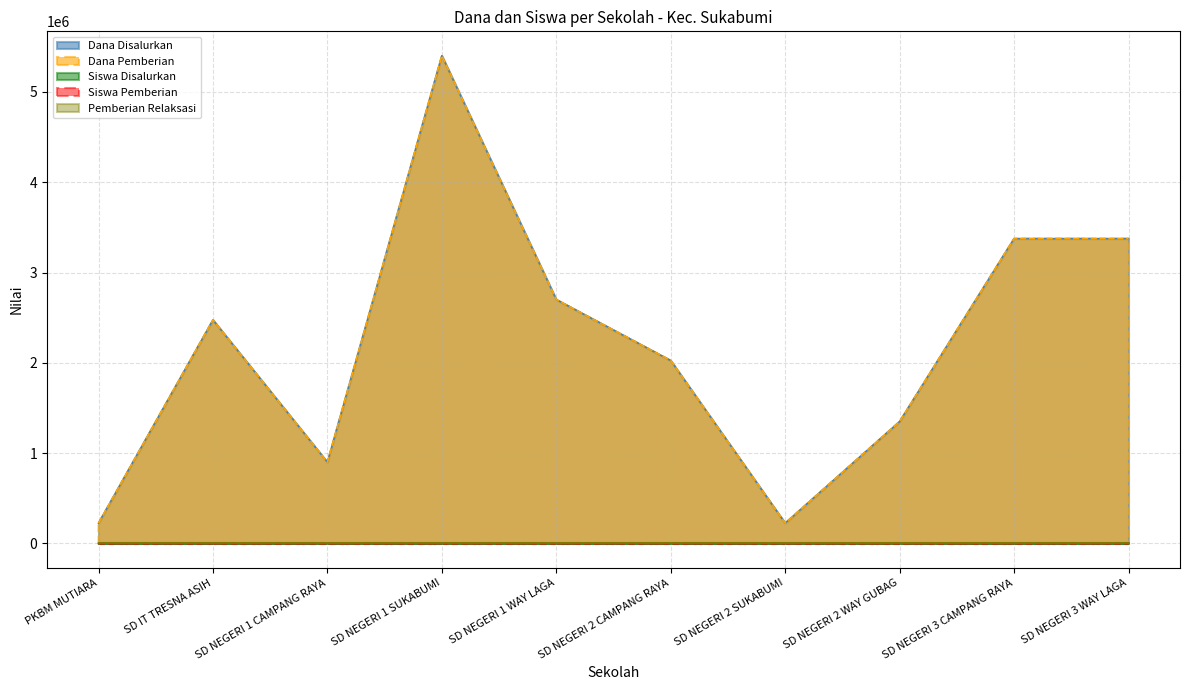

At which label is Siswa Pemberian closest to 12?

SD NEGERI 1 WAY LAGA